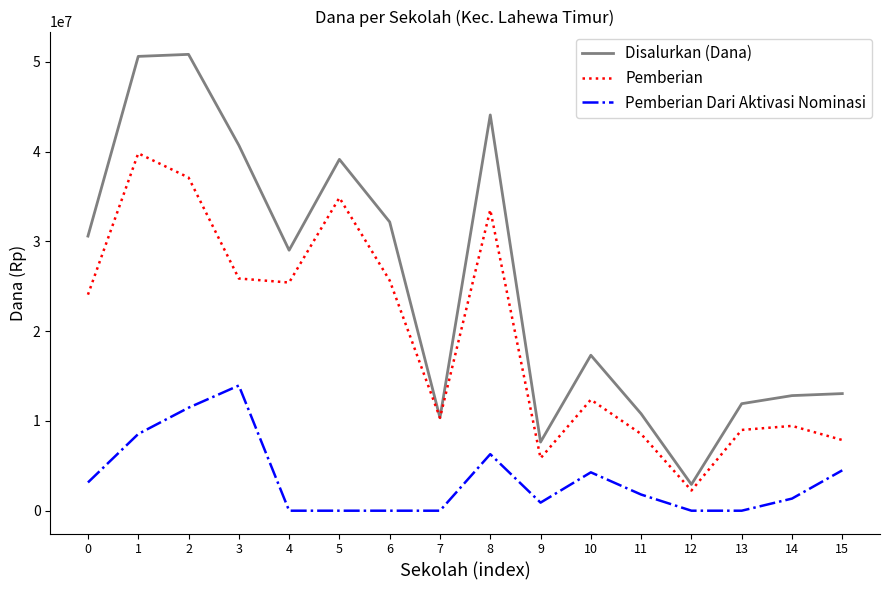

Is the value of Pemberian Dari Aktivasi Nominasi at 2 greater than the value of Disalurkan (Dana) at 8?

No